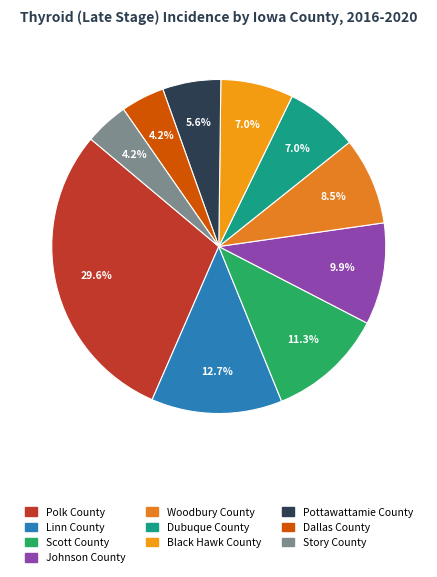

Does Scott County account for over 50% of the chart?

No